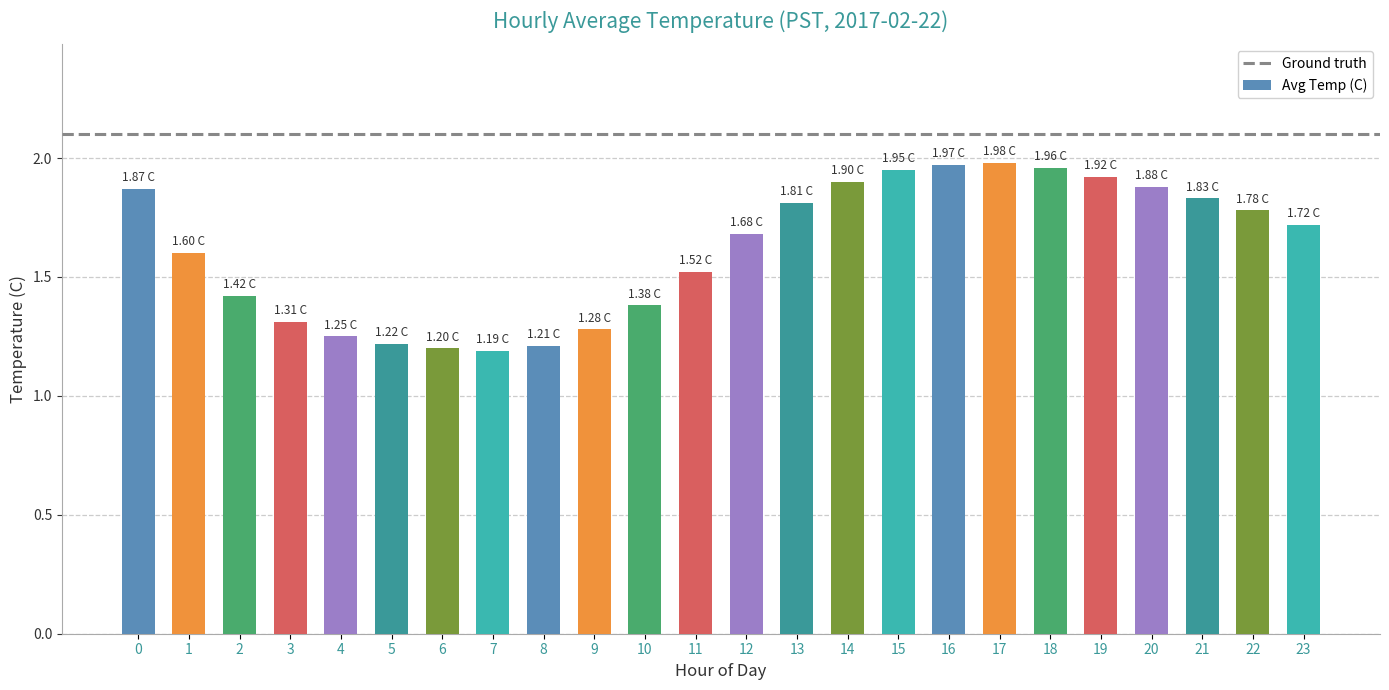

What is the sum of the values at 6 and 20?

3.1